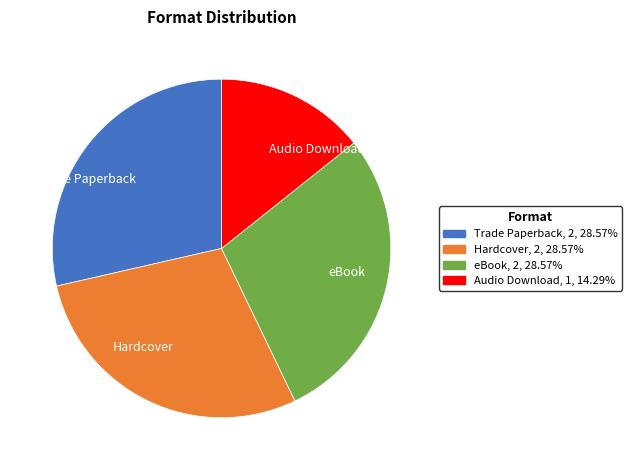

What is the ratio of the value at Trade Paperback to the value at Hardcover?

1.0